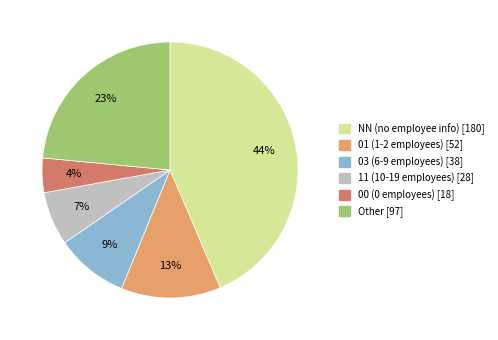

To the nearest percent, what percentage of the pie is NN?

44%